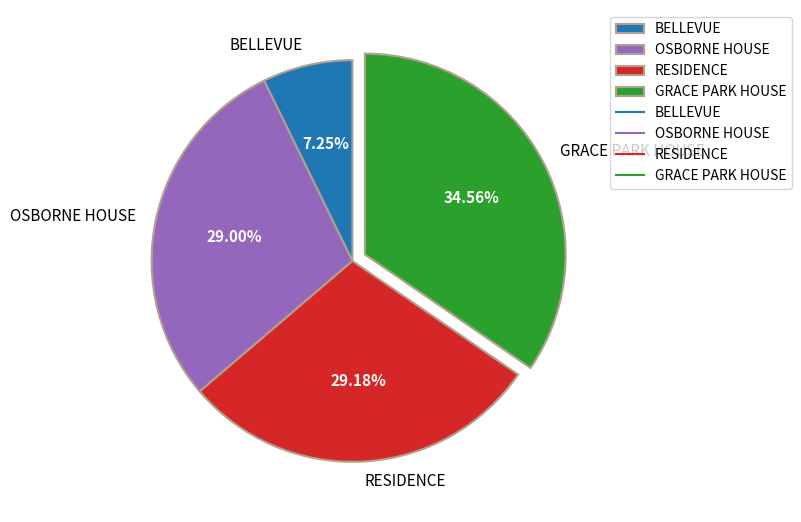

How many segments does this pie chart have?

4